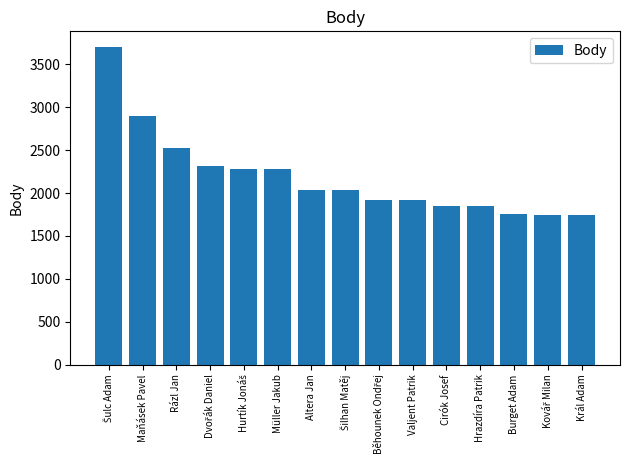

Between Hrazdíra Patrik and Rázl Jan, which is larger?

Rázl Jan